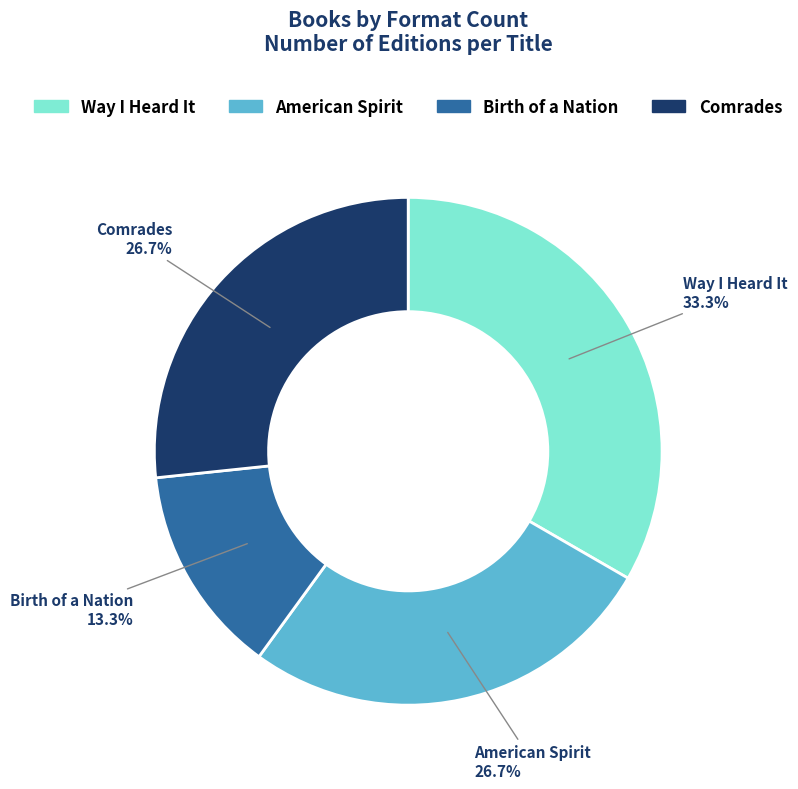

What percentage is the Way I Heard It slice, to the nearest percent?

33%